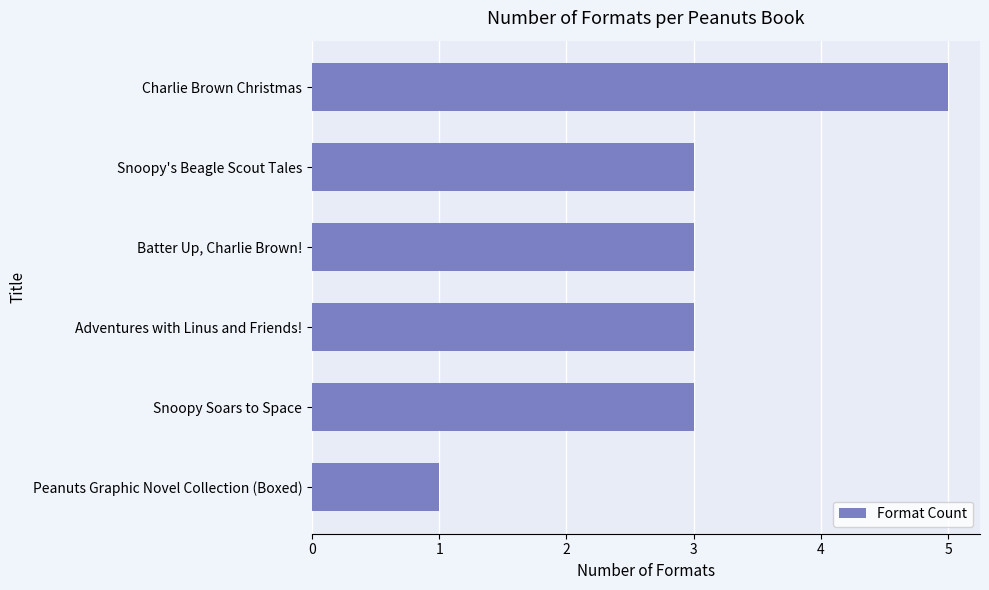

The value at Charlie Brown Christmas is 5. True or false?

True